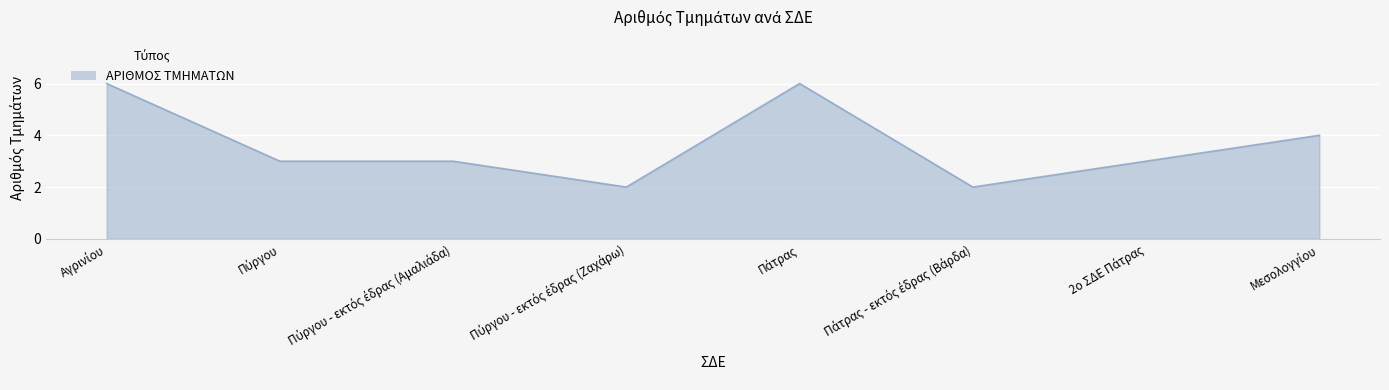

What is the minimum value shown in the chart?

2